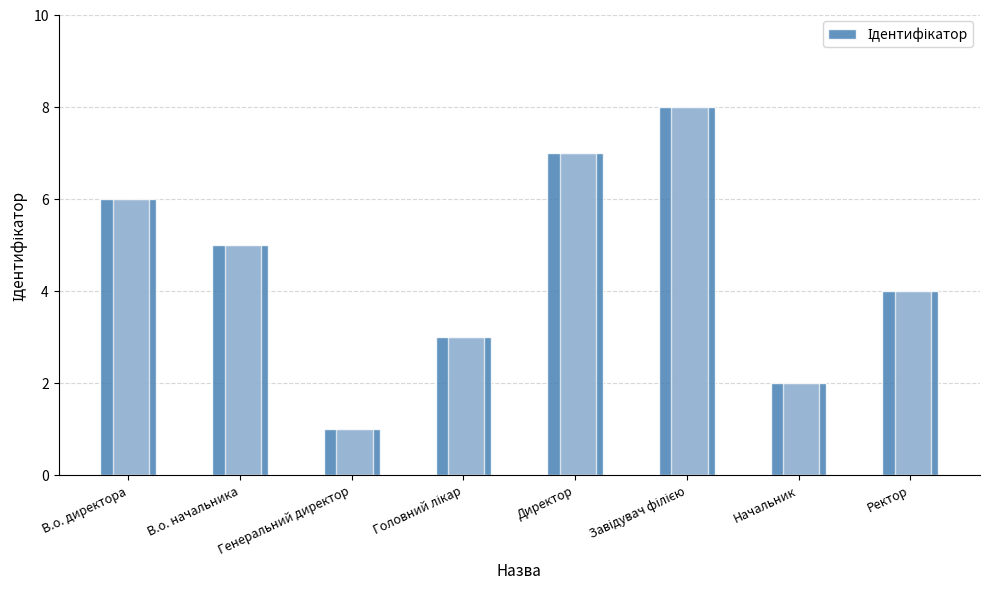

What is the value of the 4th bar from the left?

3